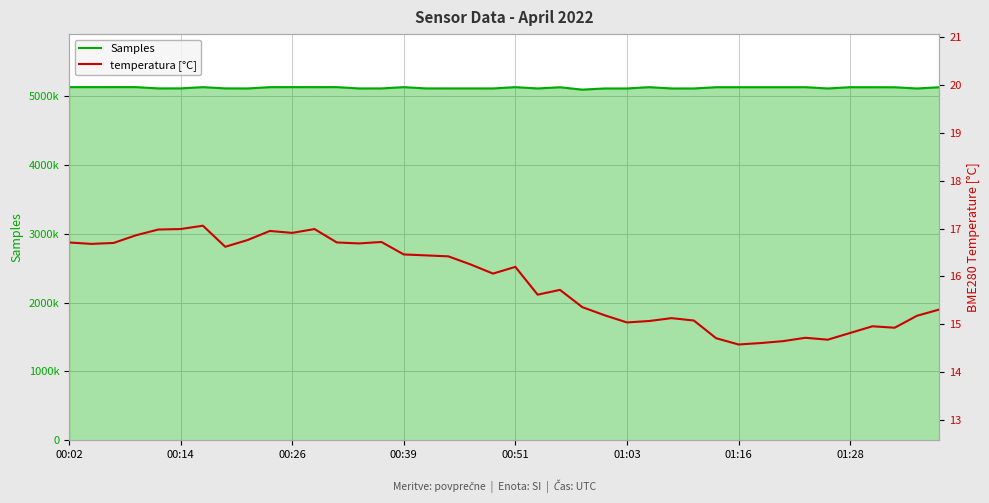

What is the difference between the Samples values at 23 and 17?

17609.0